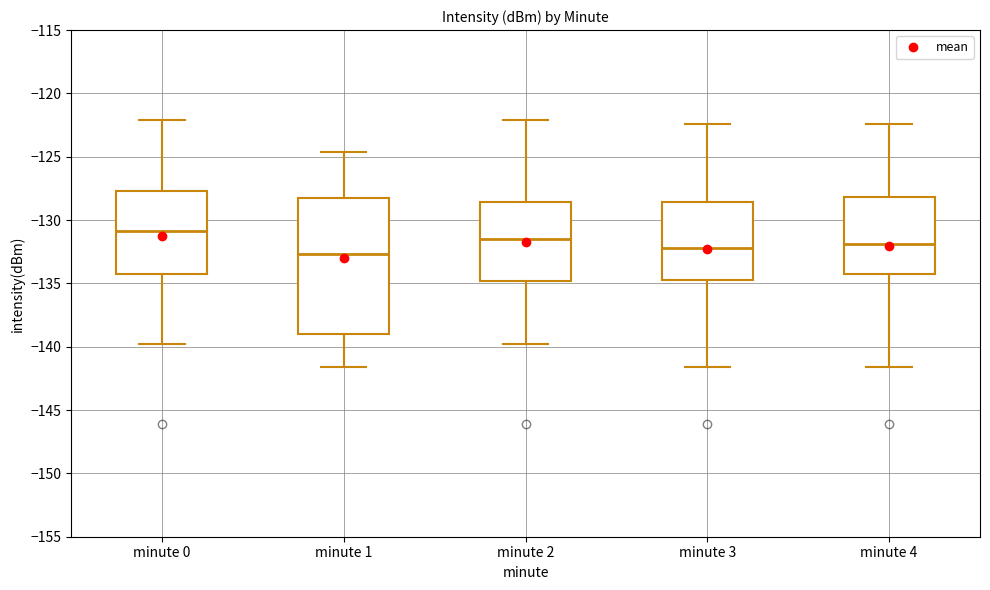

Which box has the highest median line?

minute 0